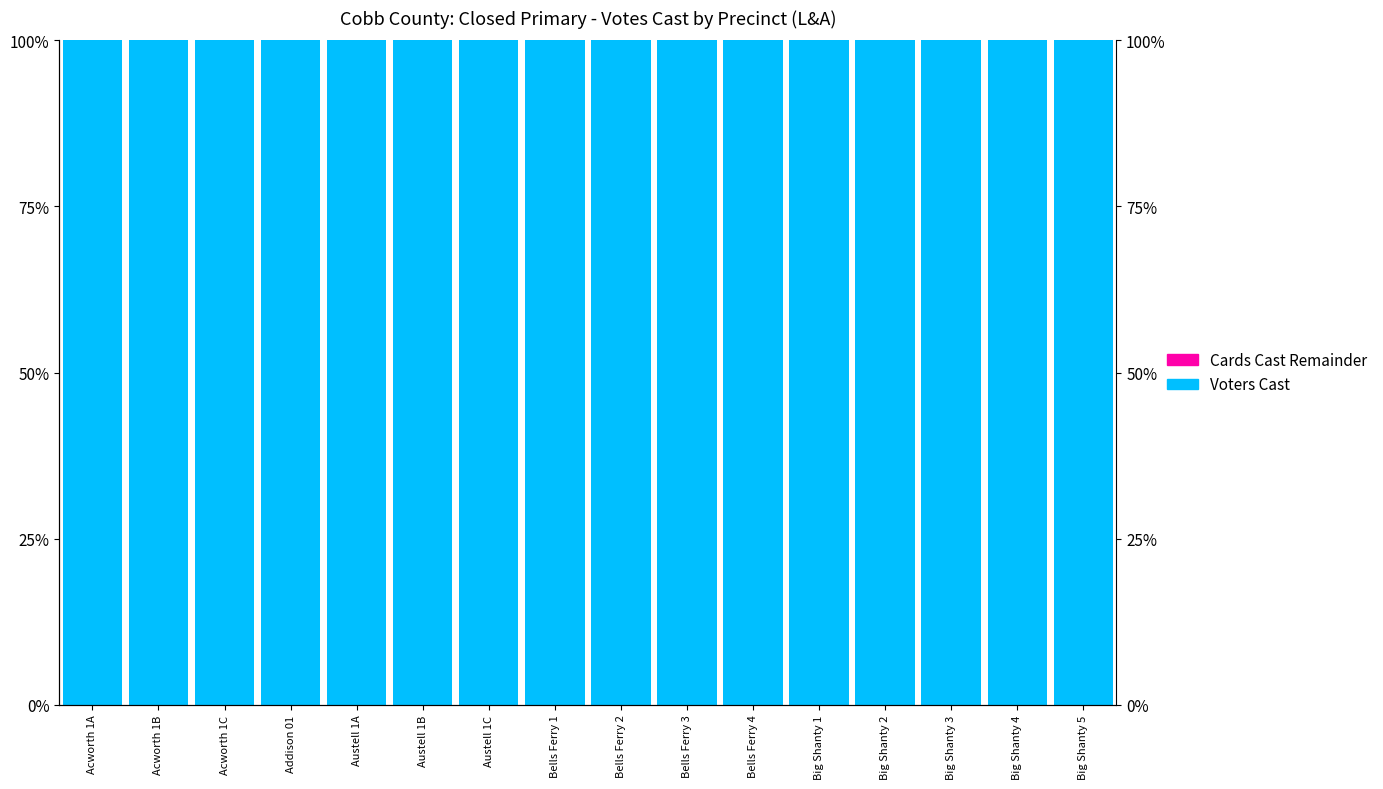

How many bars are there in each group?

2